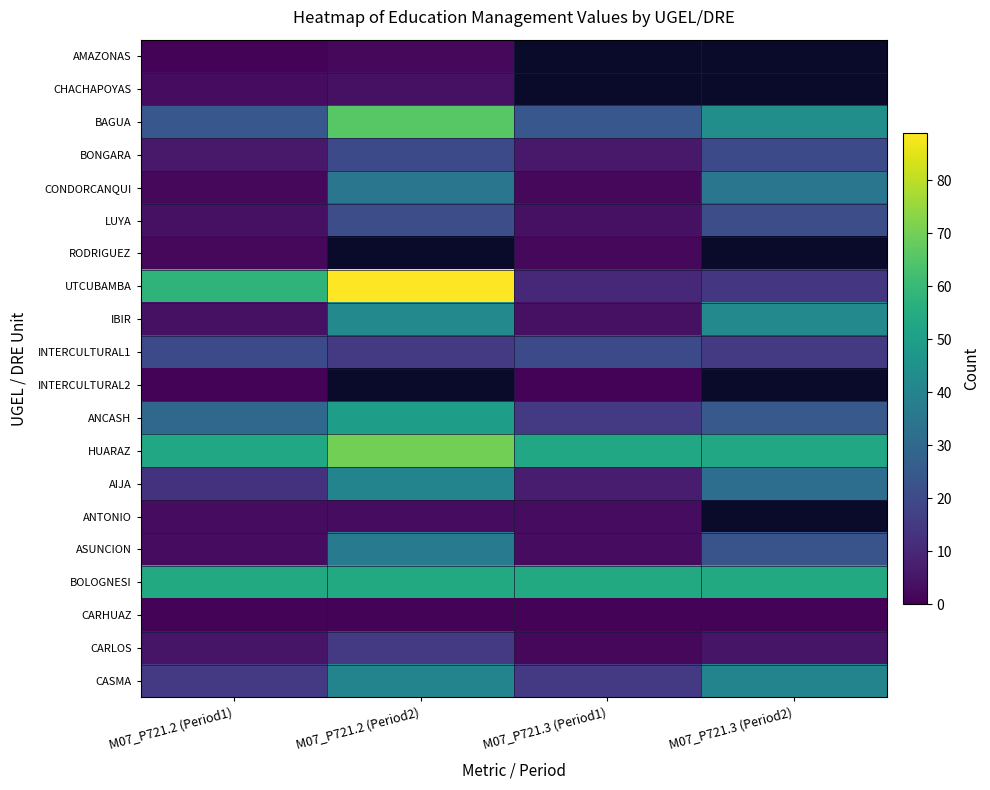

Between M07_P721.3 (Period1) and M07_P721.3 (Period2), which is larger?

M07_P721.3 (Period2)